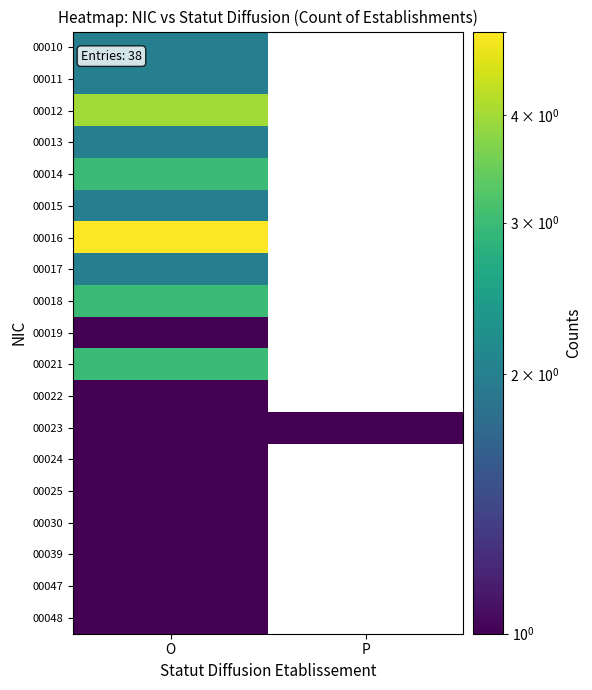

At which category is the sum across all series the highest?

O